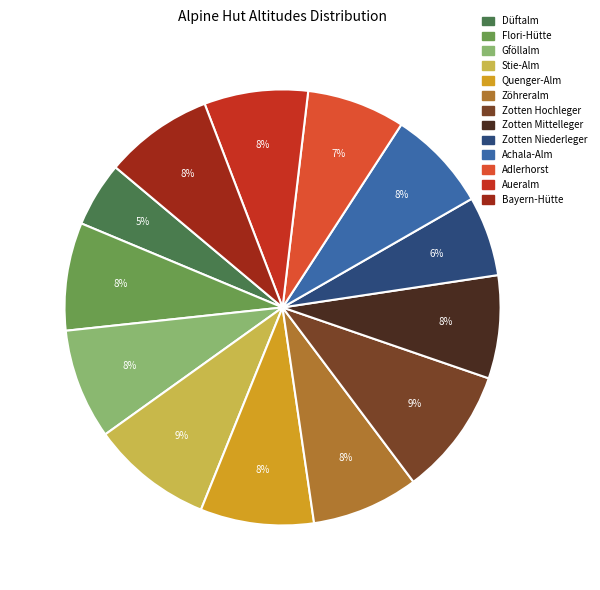

Is there any slice that represents more than half of the pie?

No